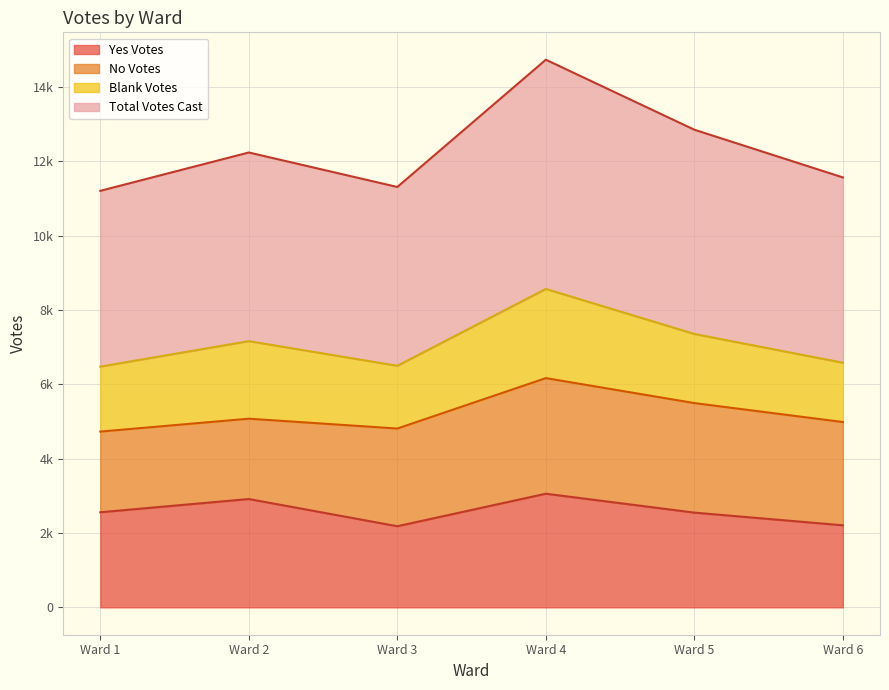

What are all the series names shown in the legend?

Yes Votes, No Votes, Blank Votes, Total Votes Cast